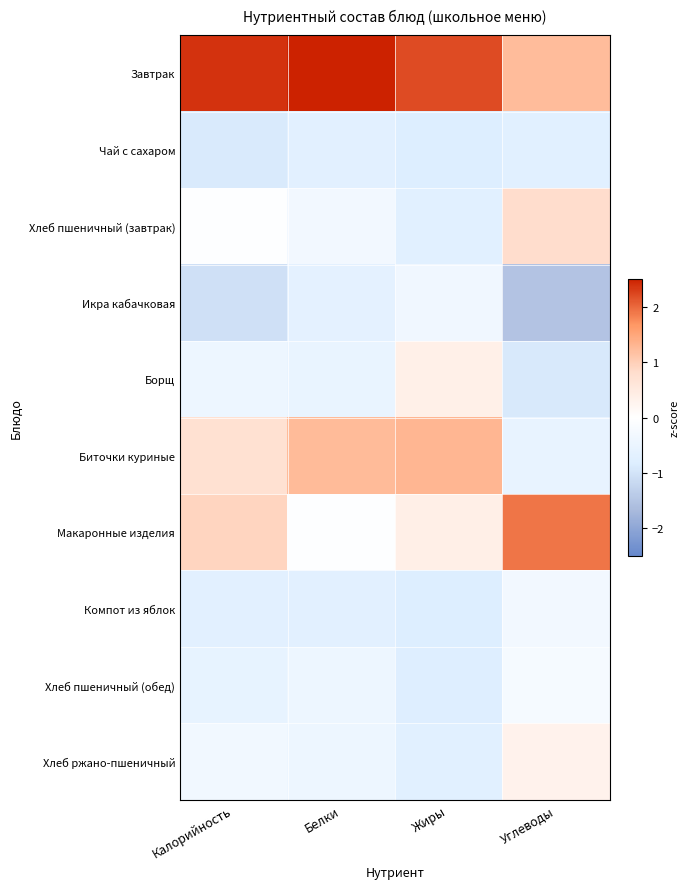

At which category does the chart reach its peak across all series?

Белки